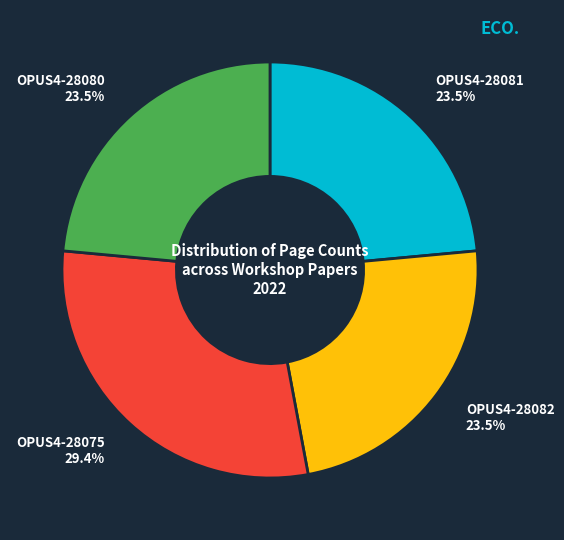

To the nearest percent, what is the average slice percentage?

25%